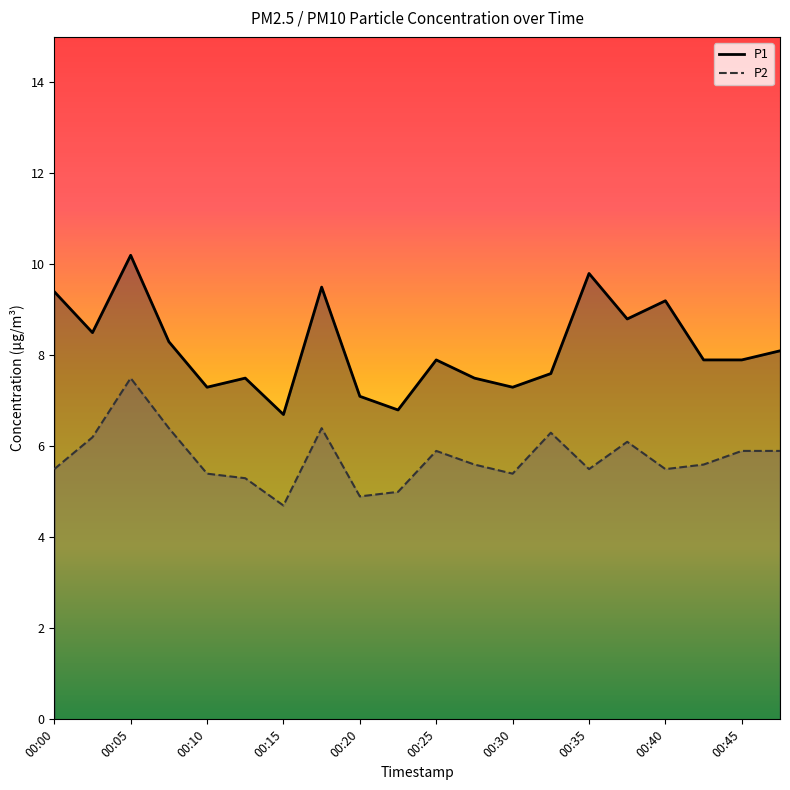

What is the highest value of the P2 series?

7.5